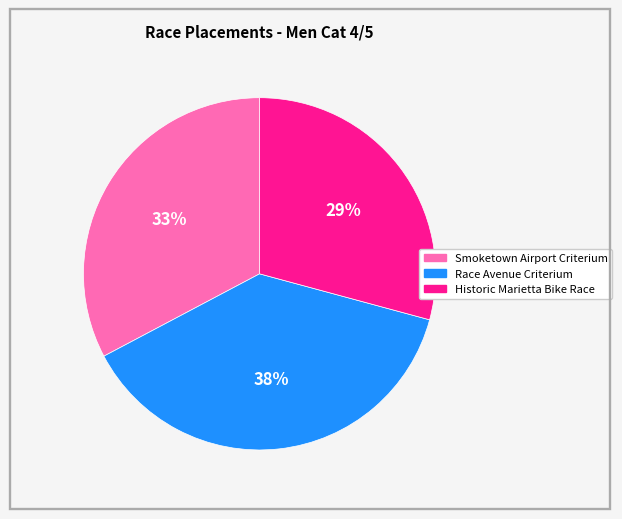

Do Historic Marietta Bike Race and Smoketown Airport Criterium together represent more than half of the pie?

Yes